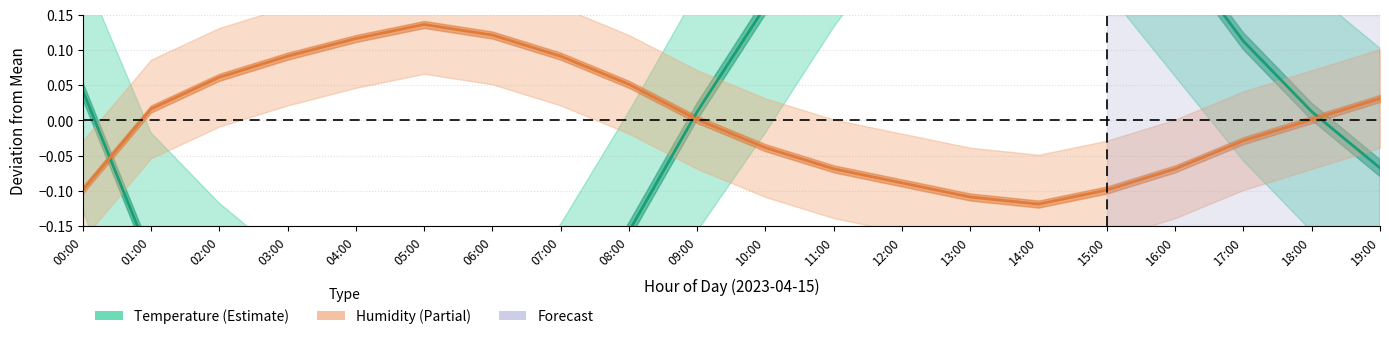

At which label does Humidity first exceed 0?

01:00